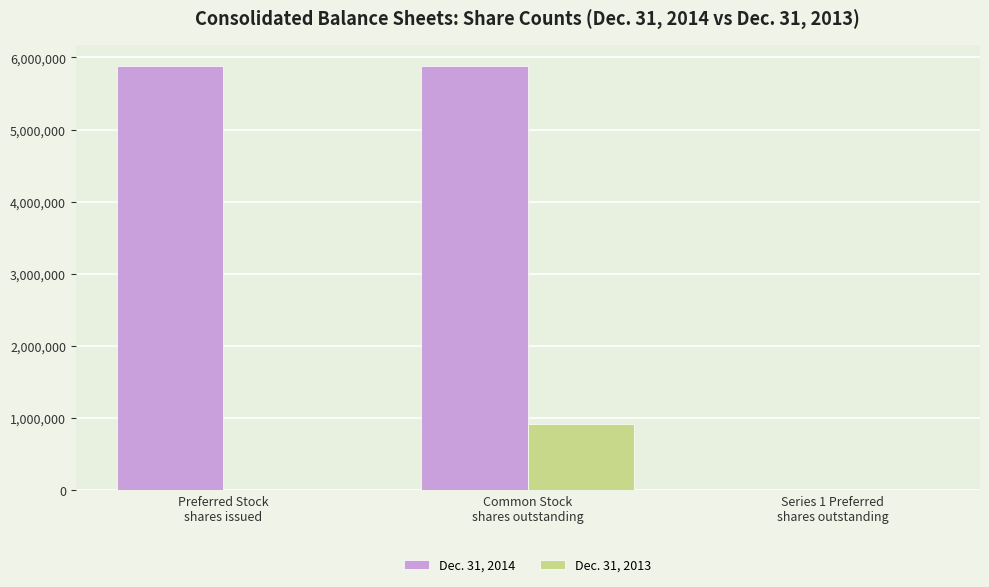

What is the sum of all Dec. 31, 2014 values?

11769536.0